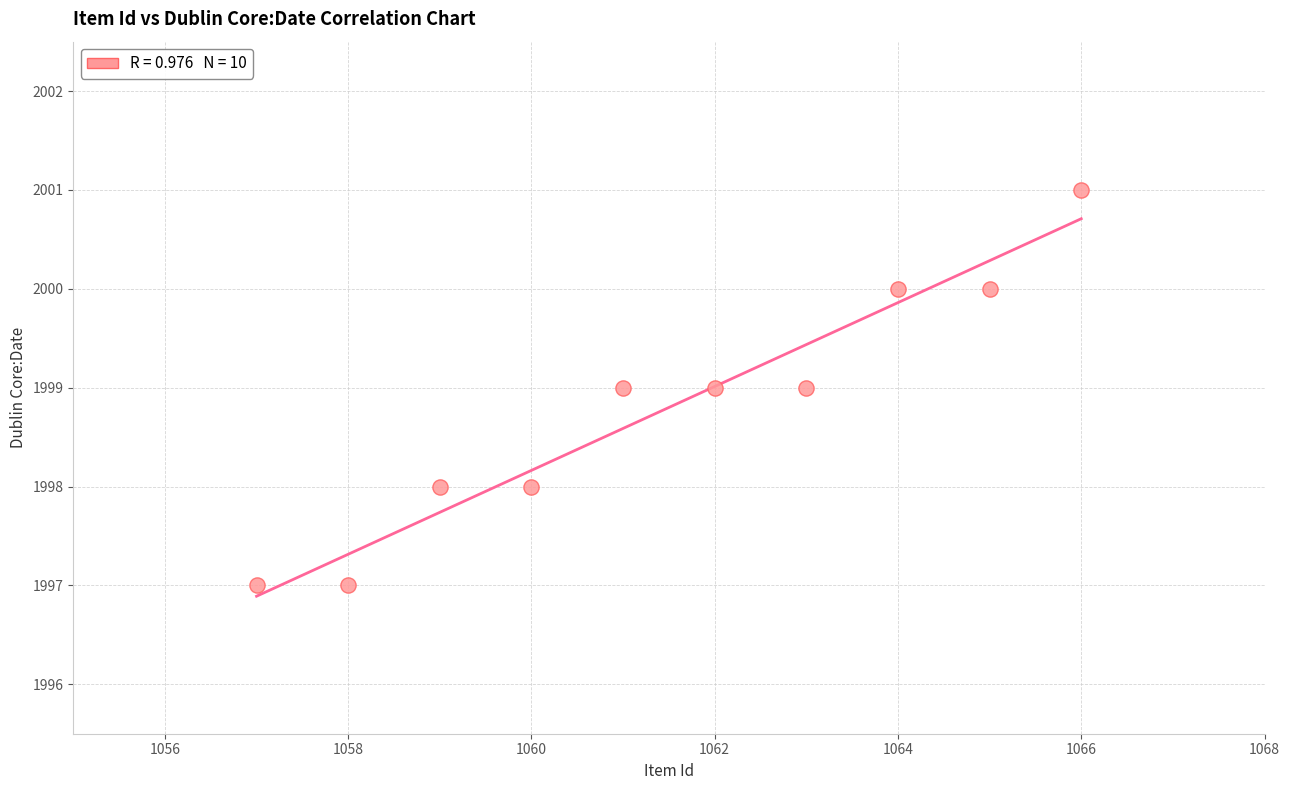

What is the average Y value?

1999